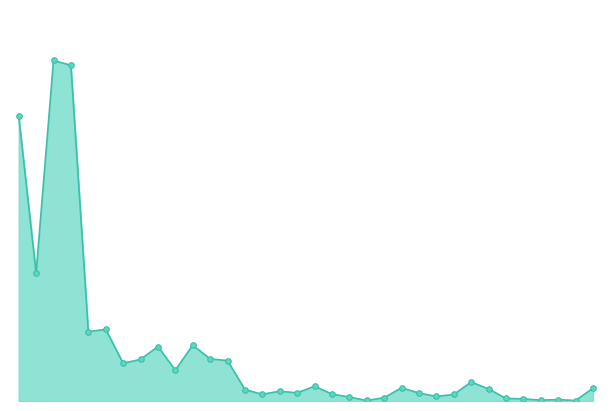

List the labels in order of value, largest first.

2, 3, 0, 1, 5, 4, 10, 8, 11, 7, 12, 6, 9, 26, 17, 22, 33, 27, 13, 15, 16, 23, 18, 14, 25, 24, 19, 21, 28, 29, 31, 30, 20, 32